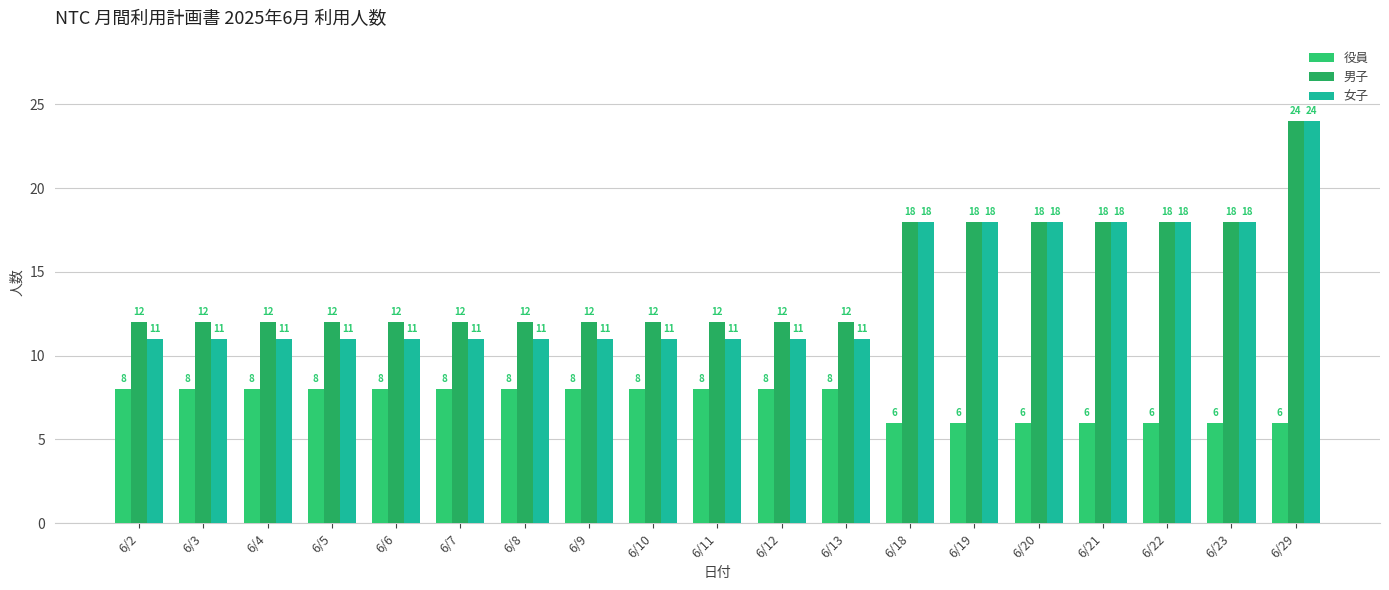

Rank the series at 6/6 from lowest to highest value.

役員, 女子, 男子